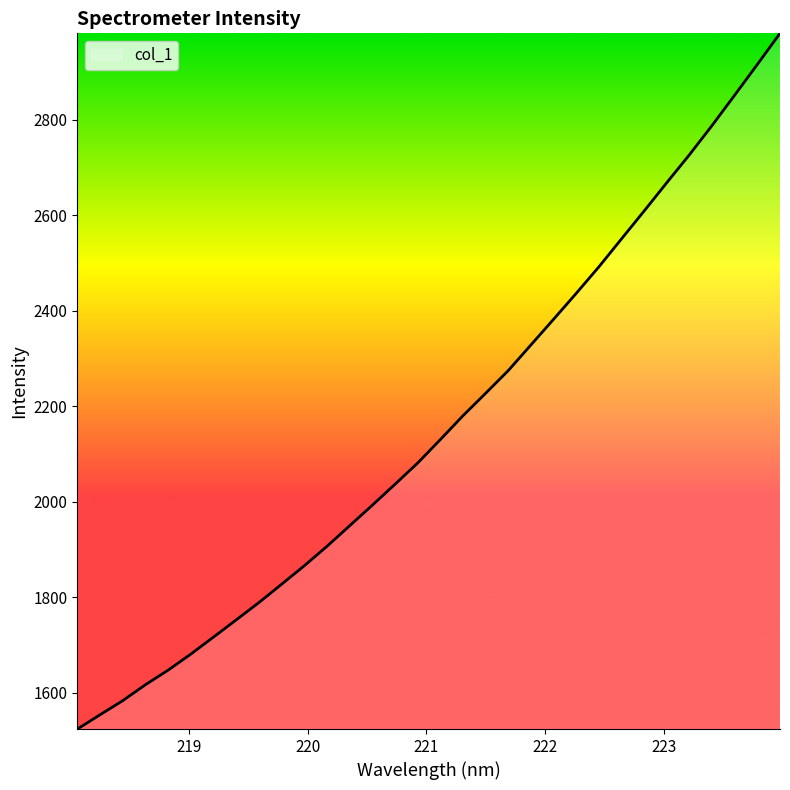

What is the smallest value displayed?

1524.5